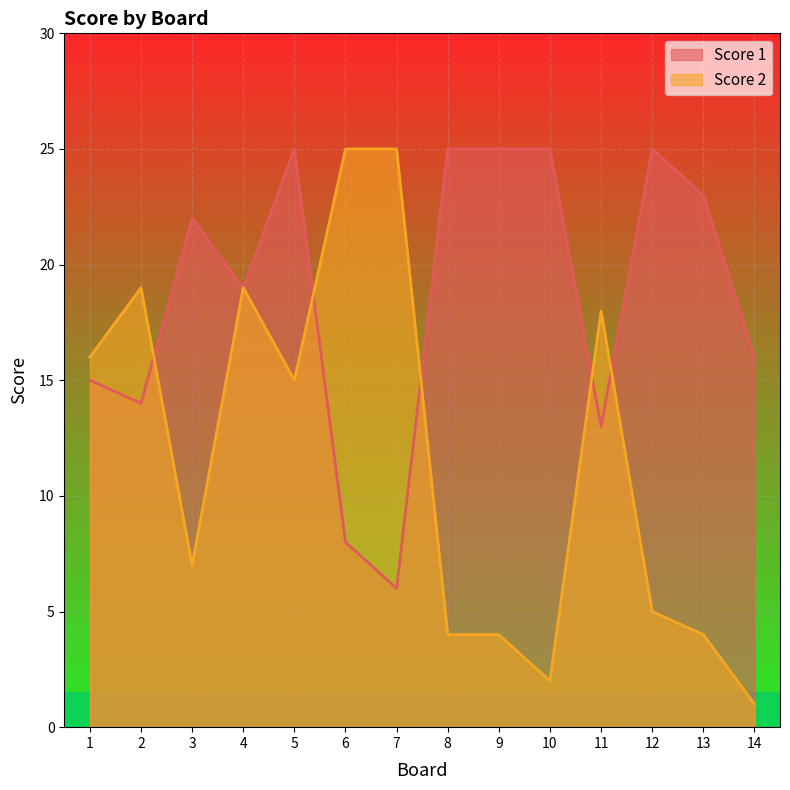

At which category does Score 1 reach its first local valley?

2